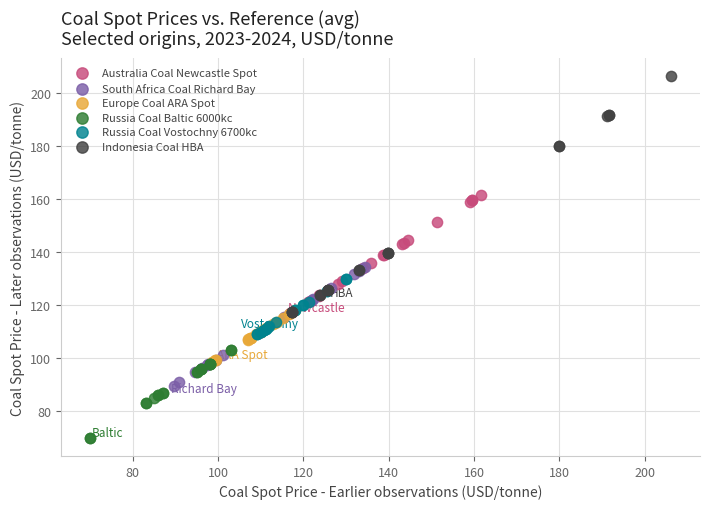

Which series has the widest spread of Y values?

Indonesia Coal HBA